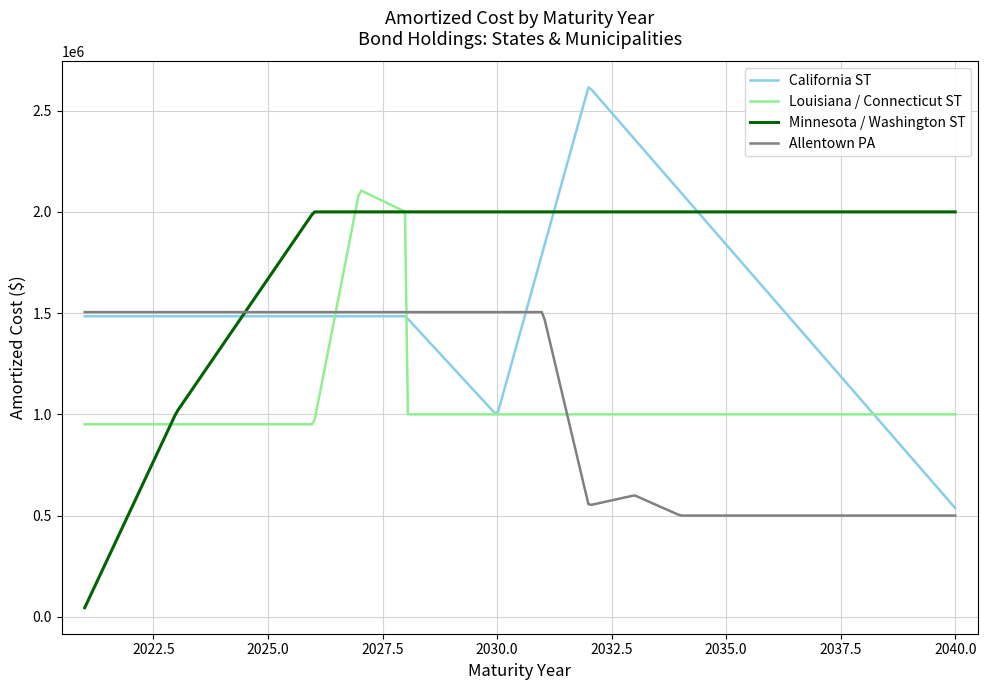

What is the average value of the Allentown PA series?

1063073.8